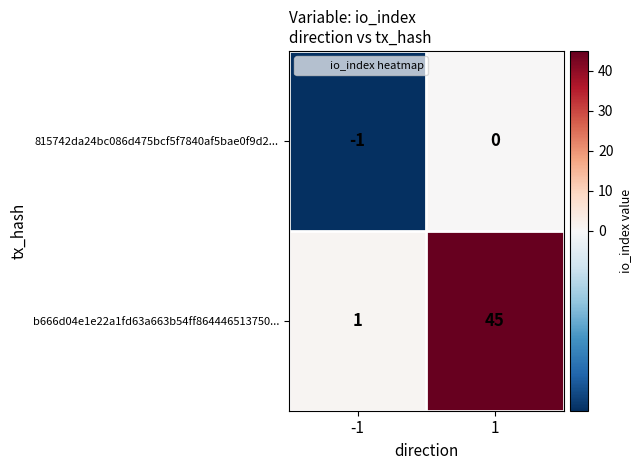

Reading left to right, extract all data points from this chart.

815742da24bc086d475bcf5f7840af5bae0f9d2...: -1	0
b666d04e1e22a1fd63a663b54ff864446513750...: 1	45